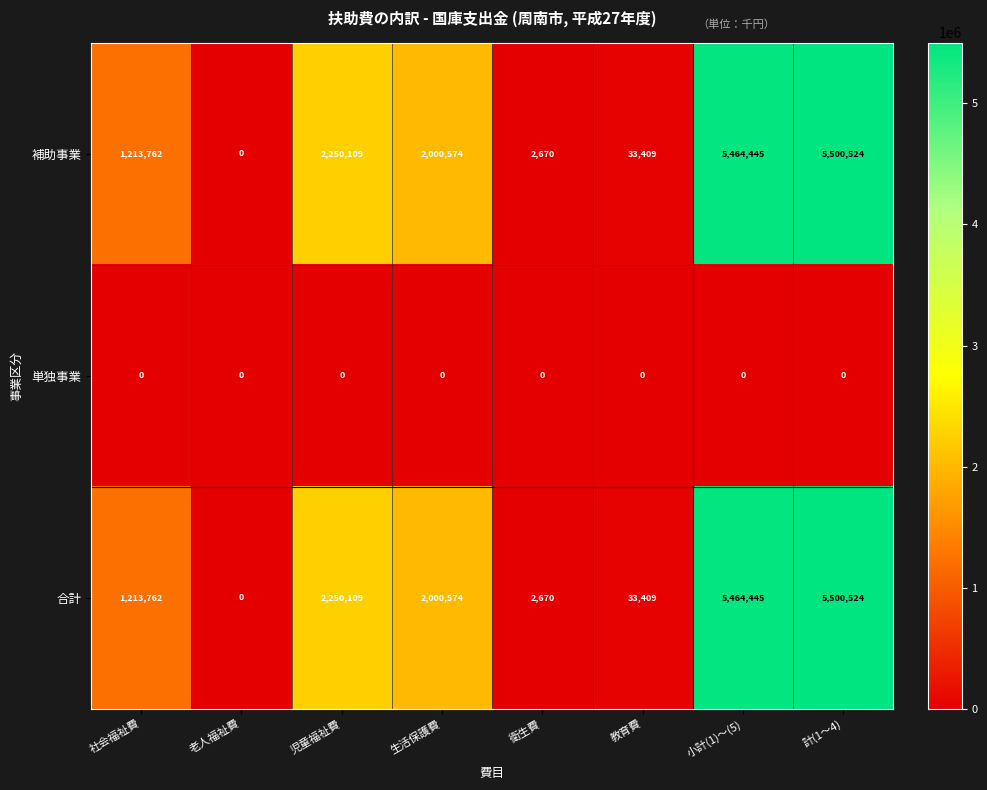

At which category does the chart reach its peak across all series?

計(1～4)